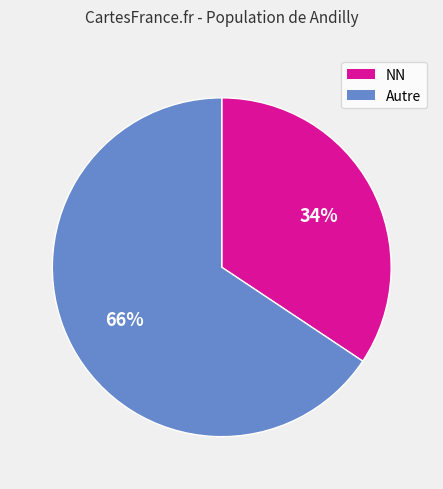

Count the number of slices in the pie.

2